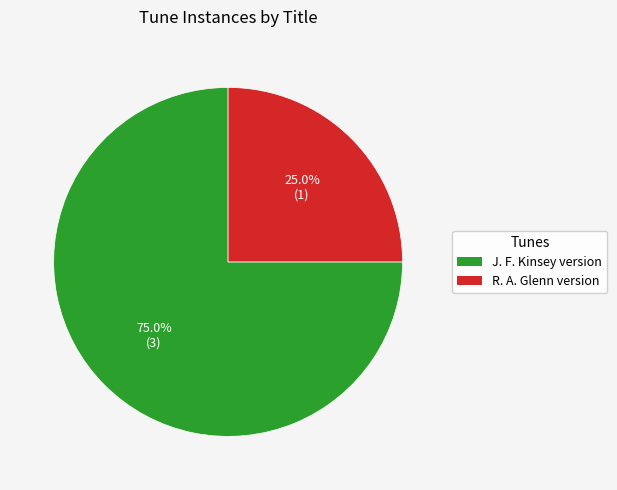

Is there any slice that represents more than half of the pie?

Yes